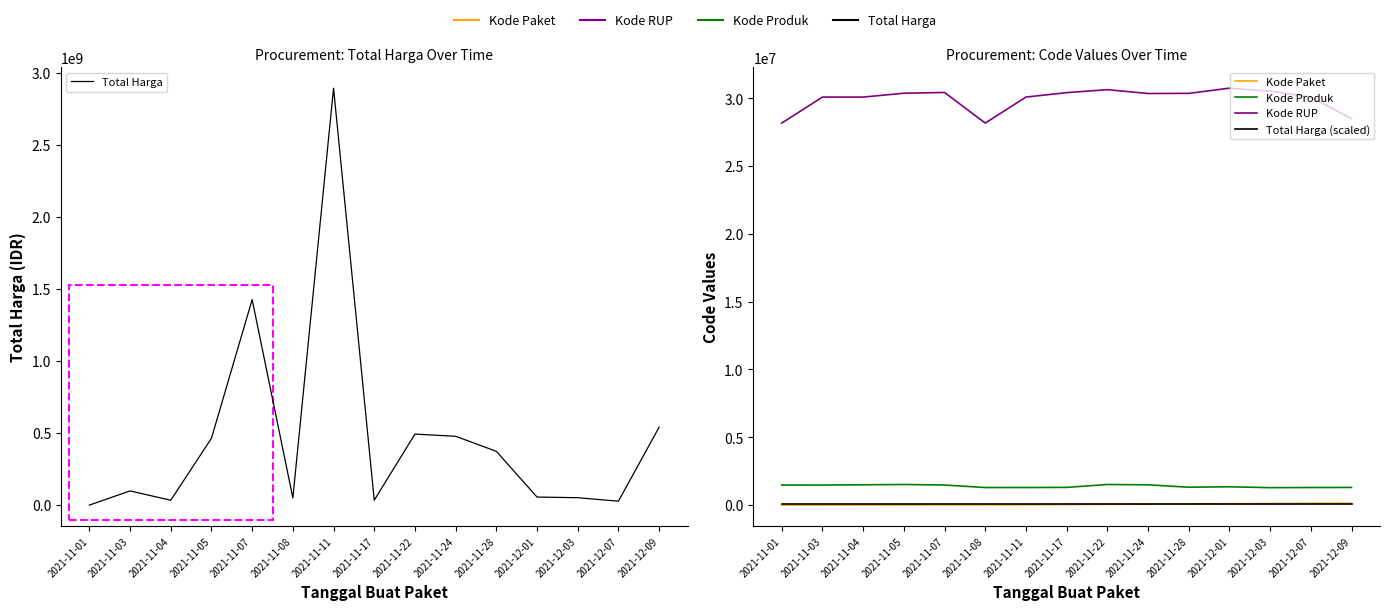

At which category is the sum across all series the highest?

2021-11-11